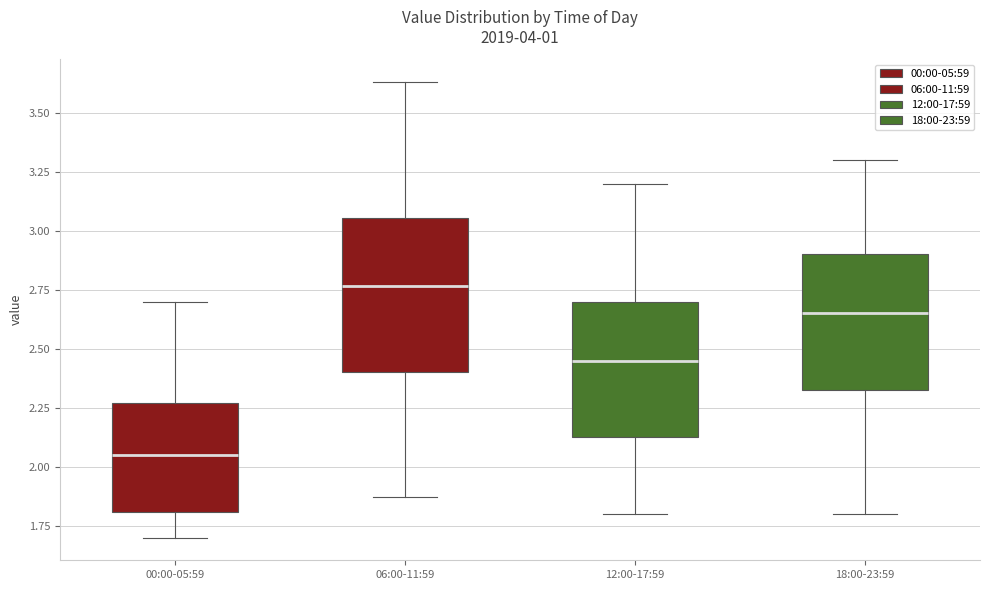

Where does the median line of the box for 00:00-05:59 sit on the y-axis? The values are not printed on the chart, so give them approximately, as read against the axis.

2.05